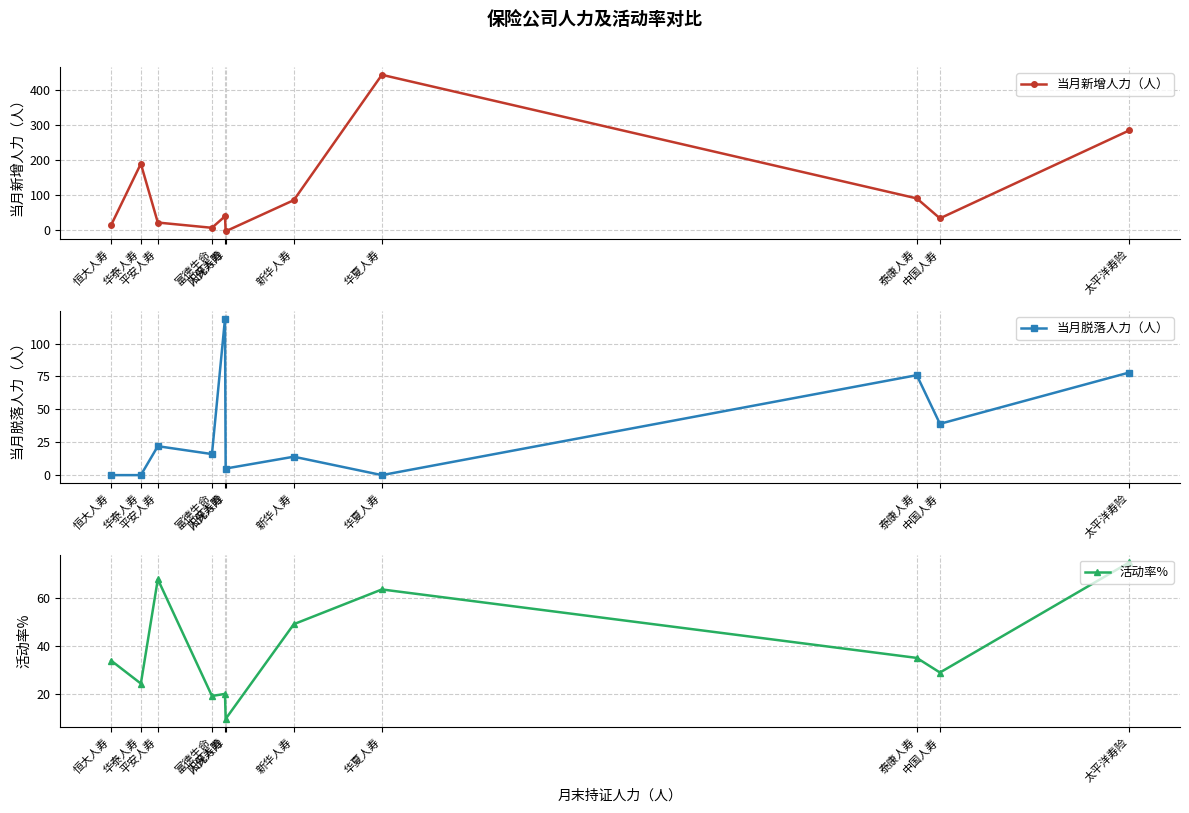

In 活动率%, how many points are higher than both neighbors (excluding endpoints)?

3